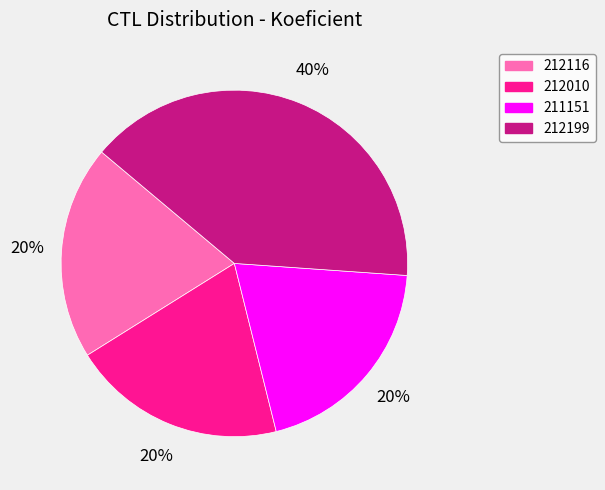

What is the largest slice in the pie chart?

212199